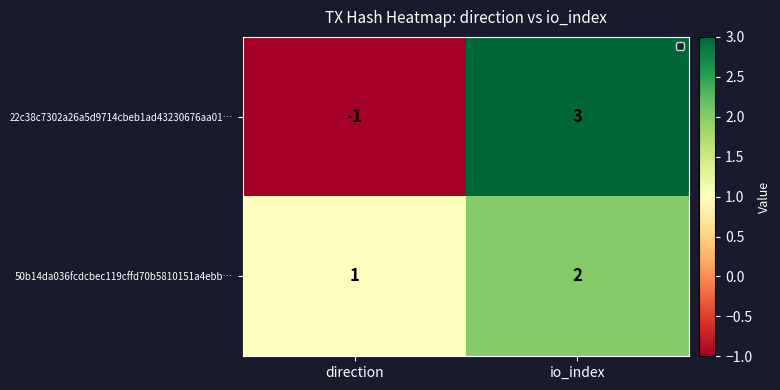

Reading left to right, what are all the values shown in this chart?

22c38c7302a26a5d9714cbeb1ad43230676aa01…: direction=-1	io_index=3
50b14da036fcdcbec119cffd70b5810151a4ebb…: direction=1	io_index=2